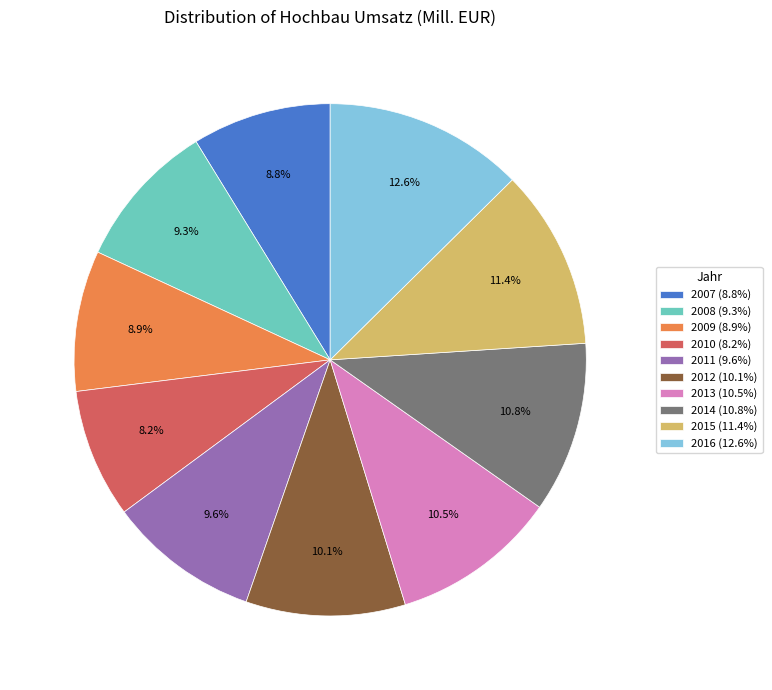

Between 2015 and 2014, which is larger?

2015